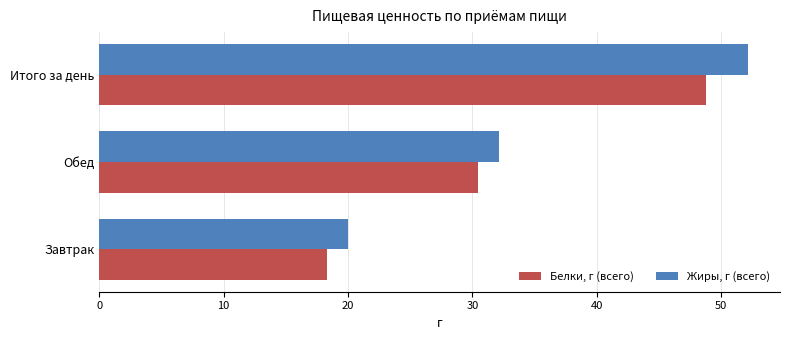

What is the difference between the highest and lowest values at Обед?

1.7